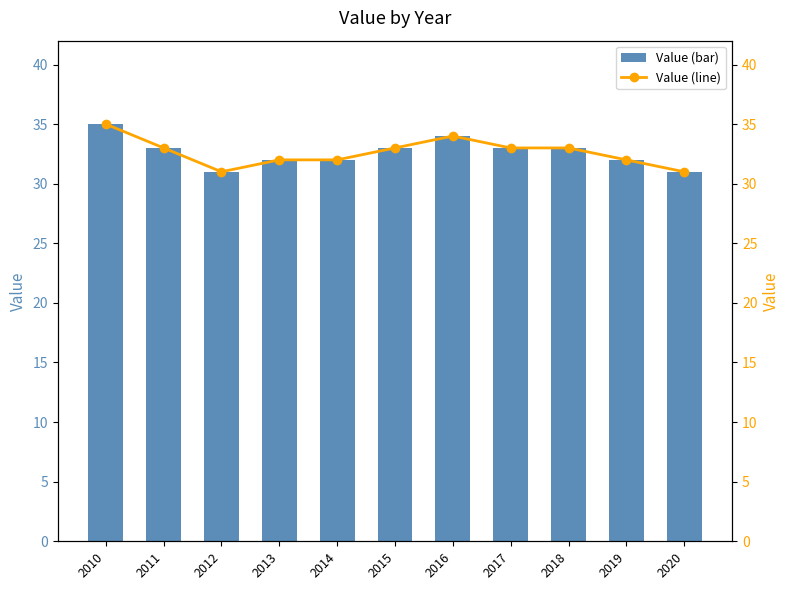

Reading left to right, transcribe all the data shown in this chart.

Value: 35	33	31	32	32	33	34	33	33	32	31
Value (line): 35	33	31	32	32	33	34	33	33	32	31